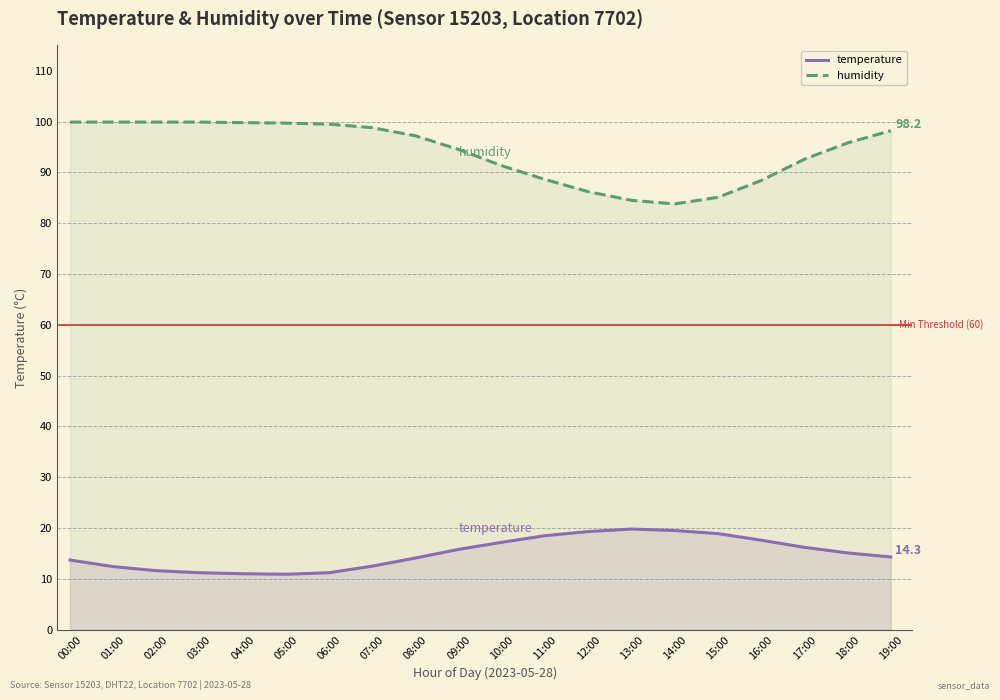

Where is the first local minimum for temperature?

05:00